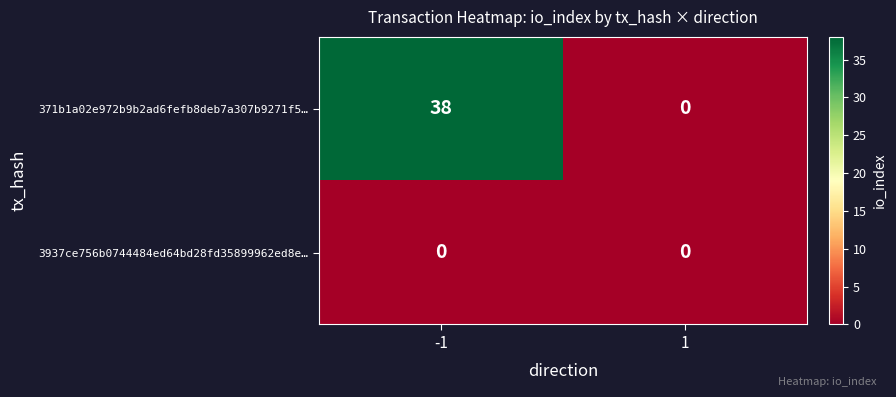

Reading left to right, extract all data points from this chart.

371b1a02e972b9b2ad6fefb8deb7a307b9271f5…: 38	0
3937ce756b0744484ed64bd28fd35899962ed8e…: 0	0